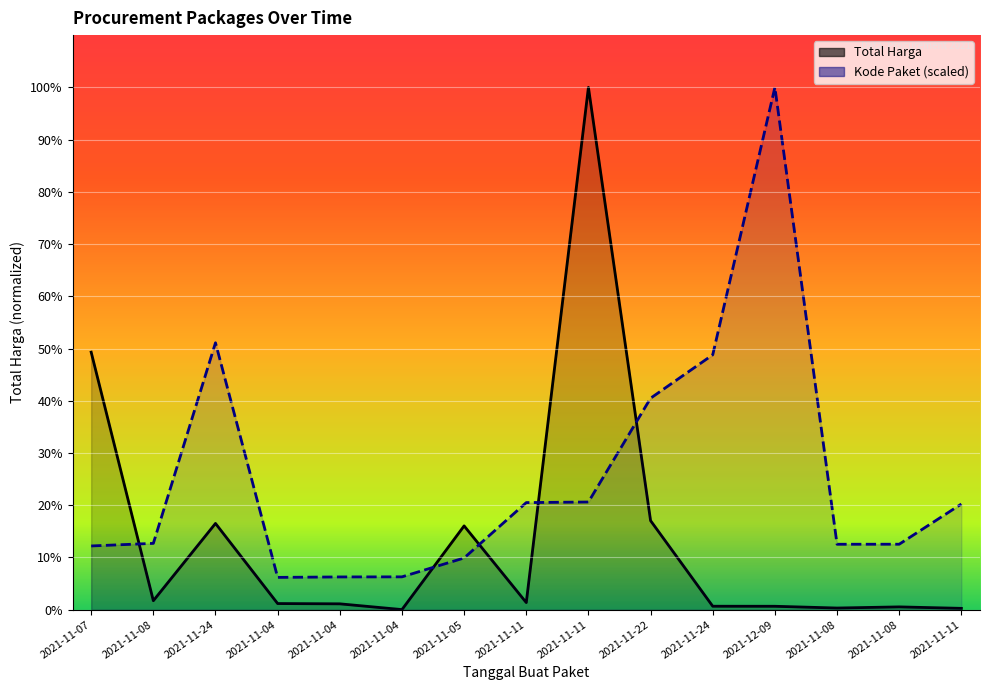

At how many categories does at least one series exceed 1922746385?

2